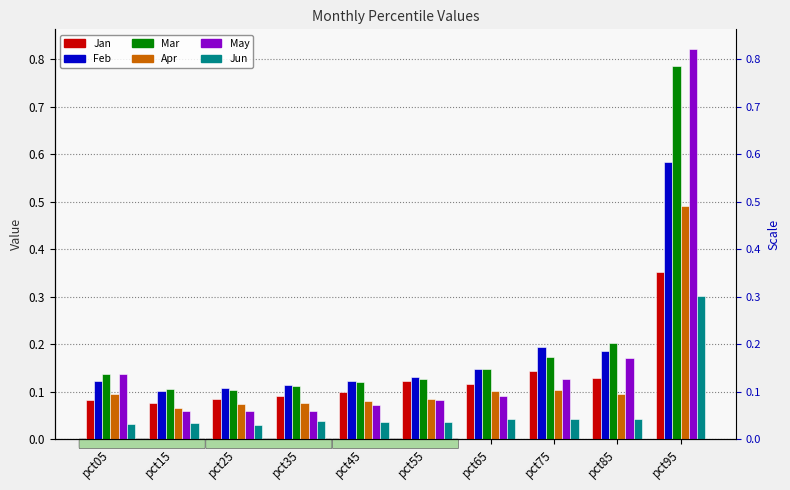

The Mar series shows 0.1 at pct65. True or false?

False